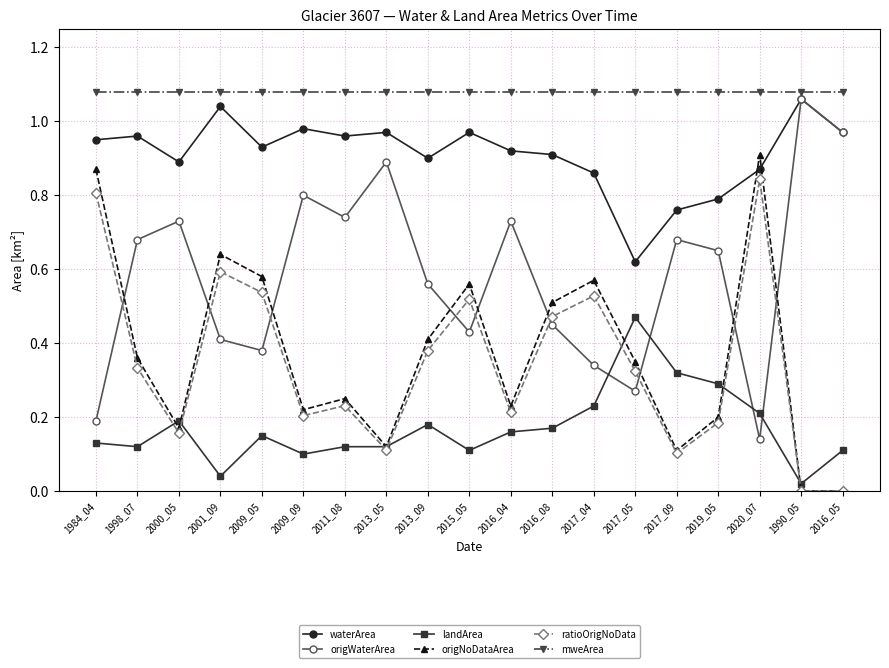

What position from the left is 2016_05?

19